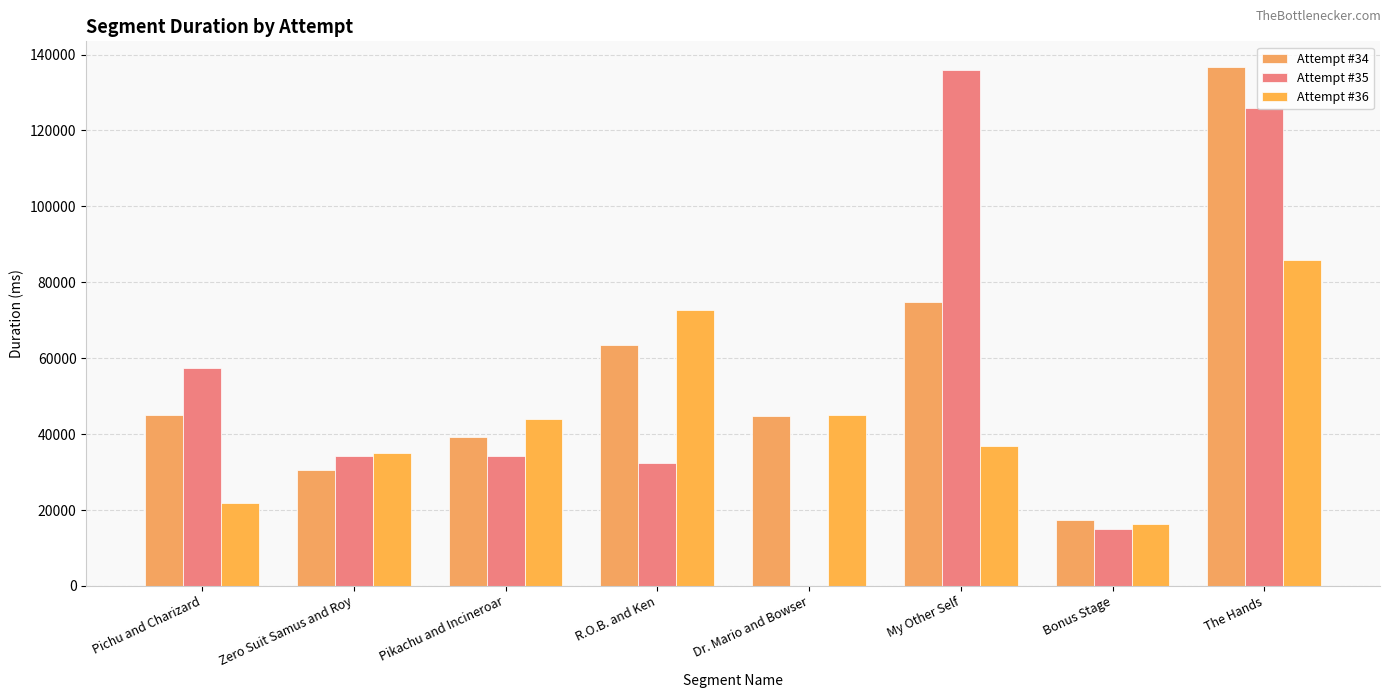

Reading right to left, what are all the values shown in this chart?

Attempt #34: The Hands=136649	Bonus Stage=17368	My Other Self=74761	Dr. Mario and Bowser=44888	R.O.B. and Ken=63551	Pikachu and Incineroar=39127	Zero Suit Samus and Roy=30523	Pichu and Charizard=44934
Attempt #35: The Hands=125827	Bonus Stage=14922	My Other Self=135981	Dr. Mario and Bowser=0	R.O.B. and Ken=32438	Pikachu and Incineroar=34292	Zero Suit Samus and Roy=34101	Pichu and Charizard=57345
Attempt #36: The Hands=85822	Bonus Stage=16363	My Other Self=36987	Dr. Mario and Bowser=44921	R.O.B. and Ken=72692	Pikachu and Incineroar=44067	Zero Suit Samus and Roy=35076	Pichu and Charizard=21916